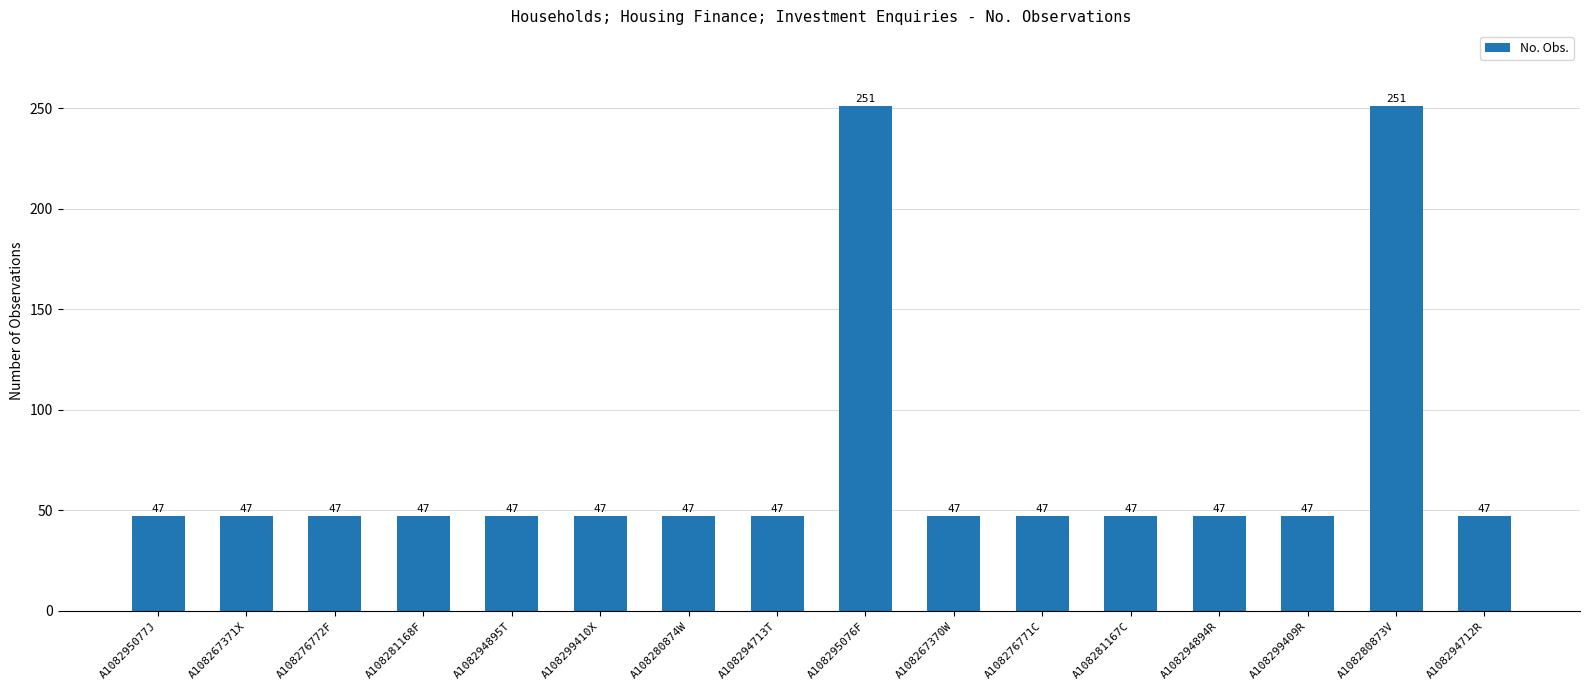

How many bars are there in total?

16